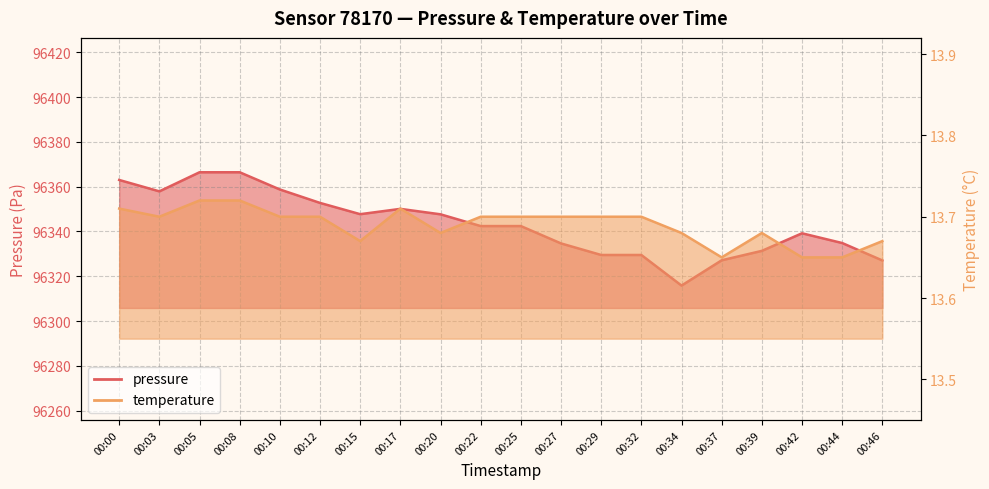

What value does the pressure series have at 00:39?

96331.3